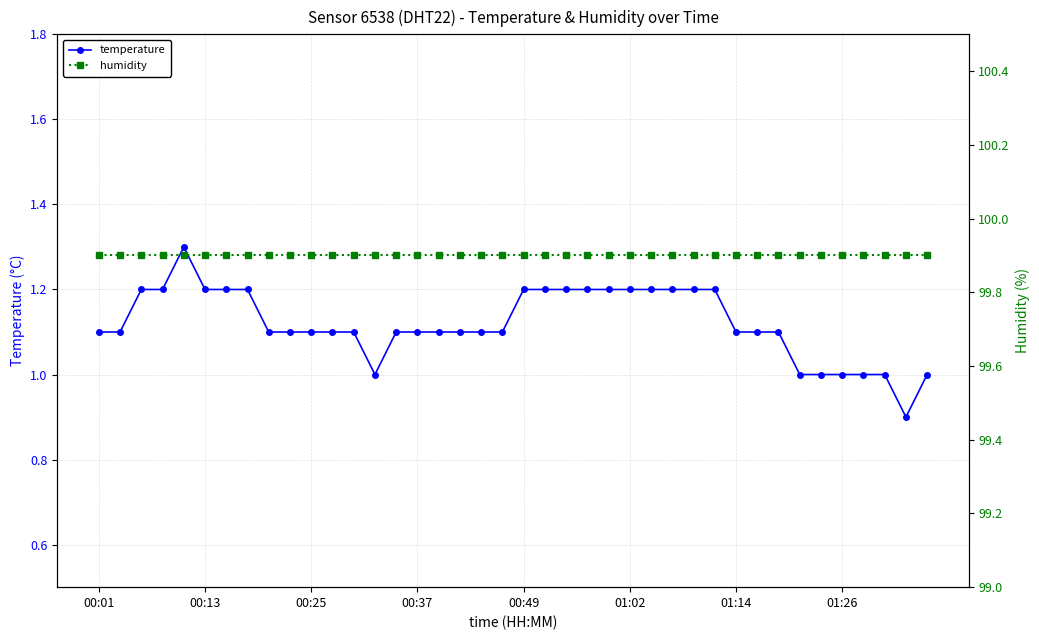

True or false: temperature has a value of 1.5 at 00:37.

False